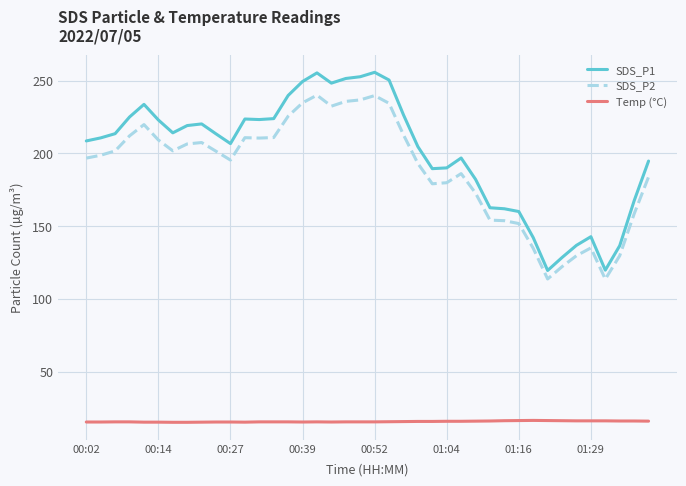

Which series has the largest range (max minus min)?

SDS_P1